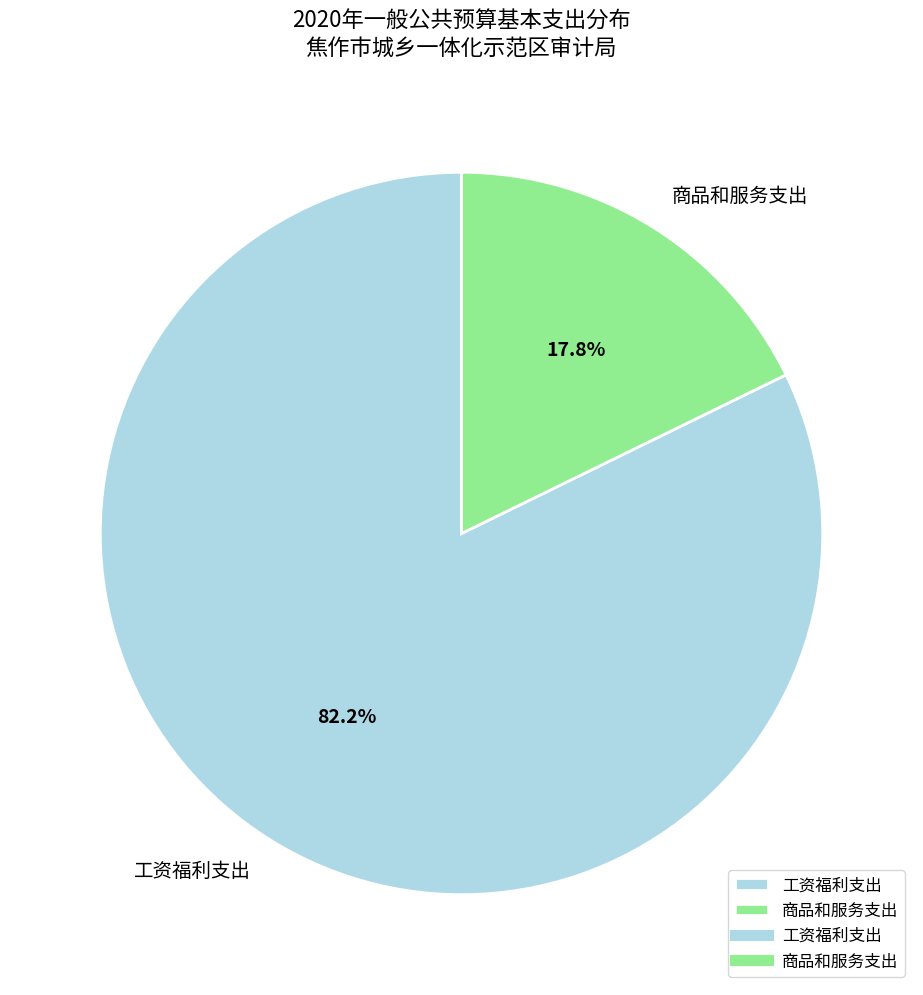

What percentage is the 商品和服务支出 slice, to the nearest percent?

18%